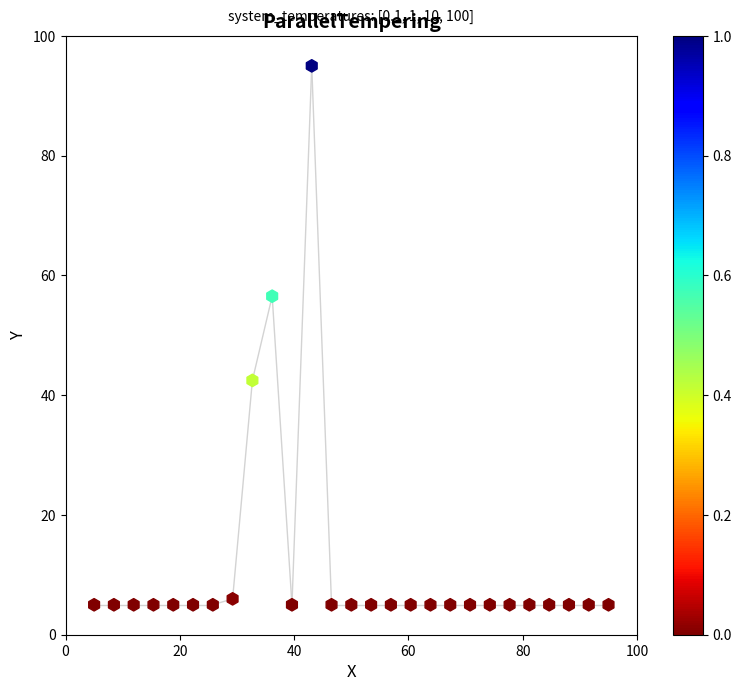

What is the range of Y values (max minus min)?

90.0